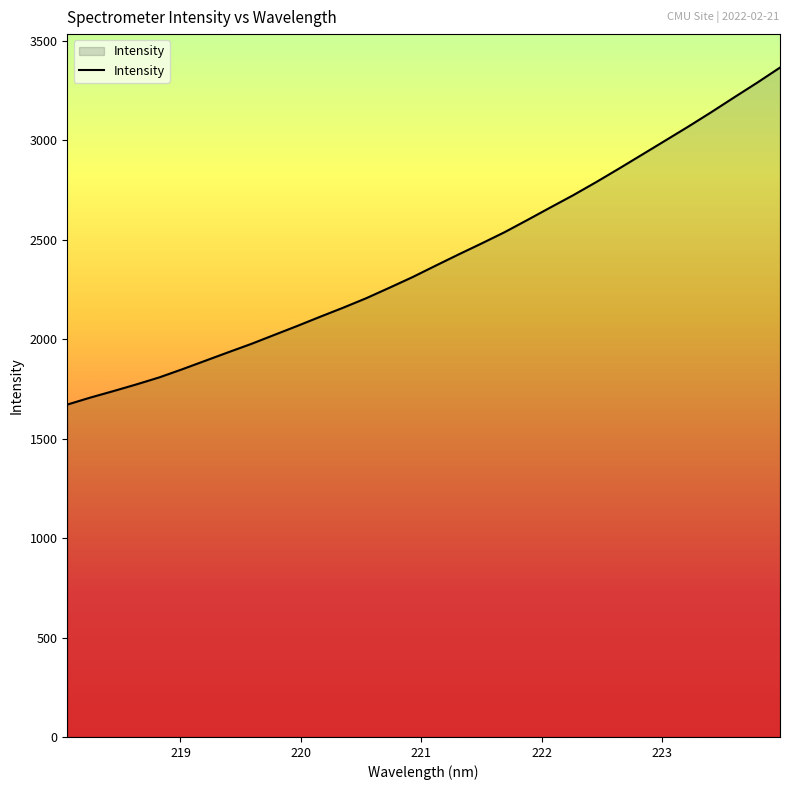

What is the smallest value displayed?

1671.7